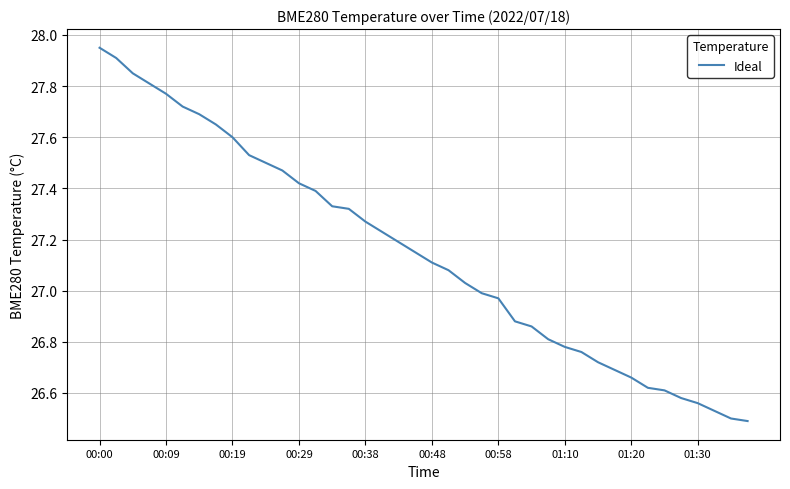

What is the difference between the maximum and minimum values?

1.5